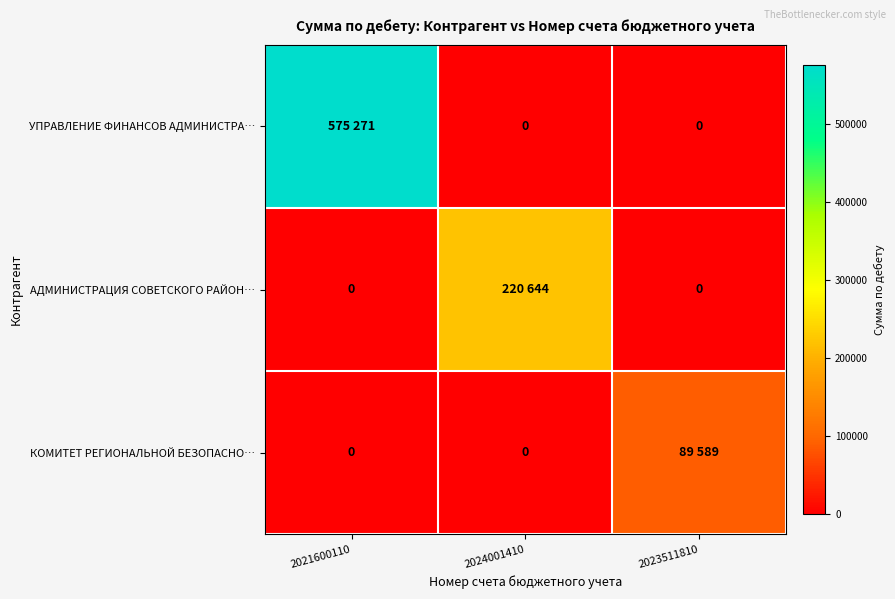

The value of АДМИНИСТРАЦИЯ СОВЕТСКОГО РАЙОН… at 2021600110 is 124284. True or false?

False